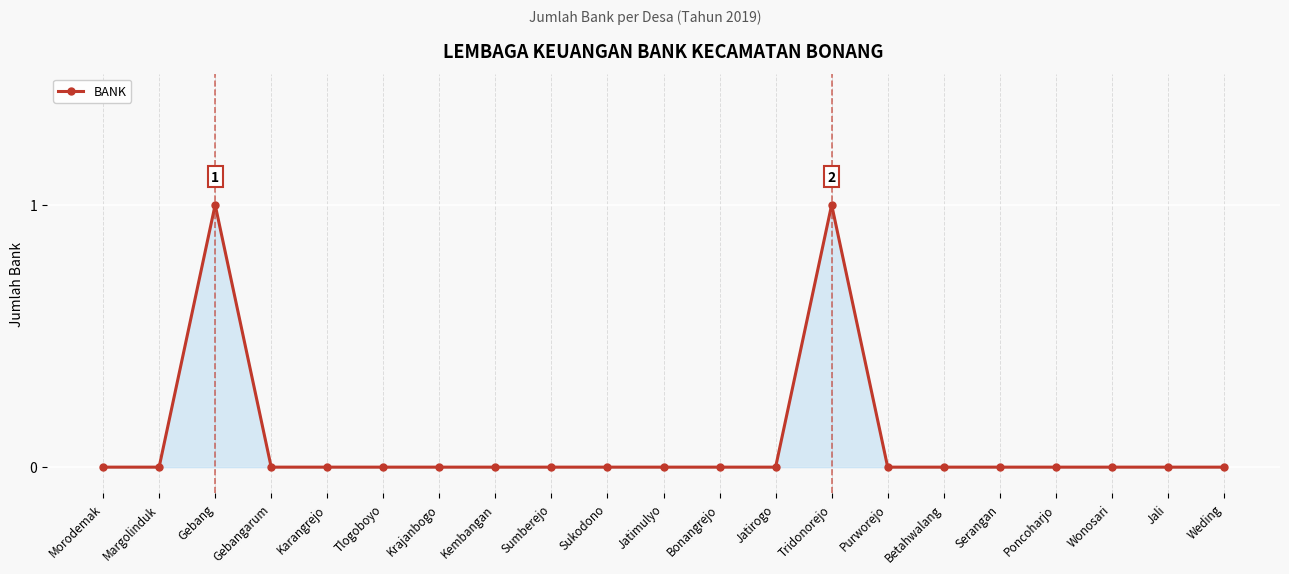

What is the difference between the maximum and second lowest values?

1